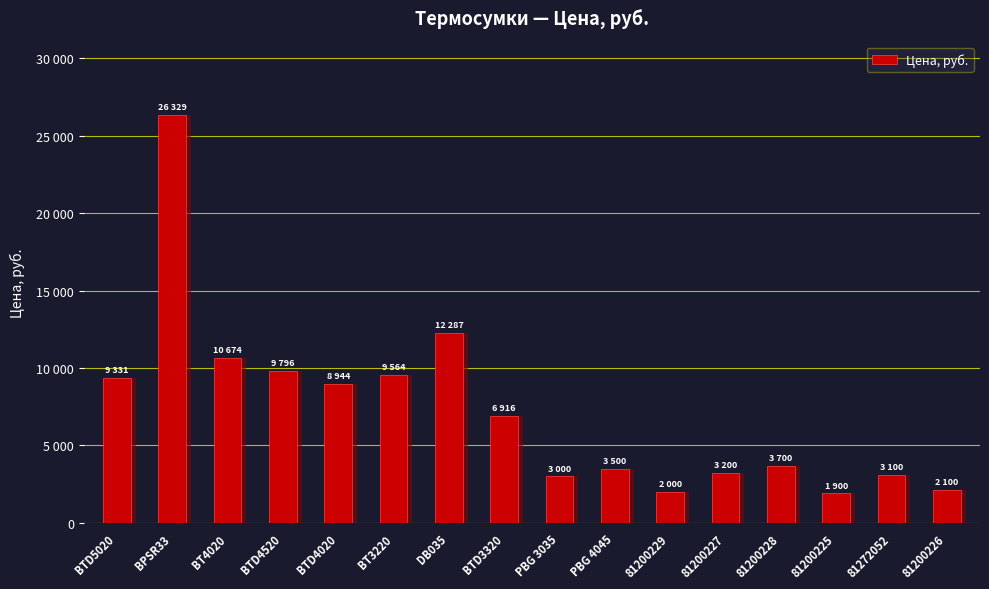

How many bars are there in total?

16